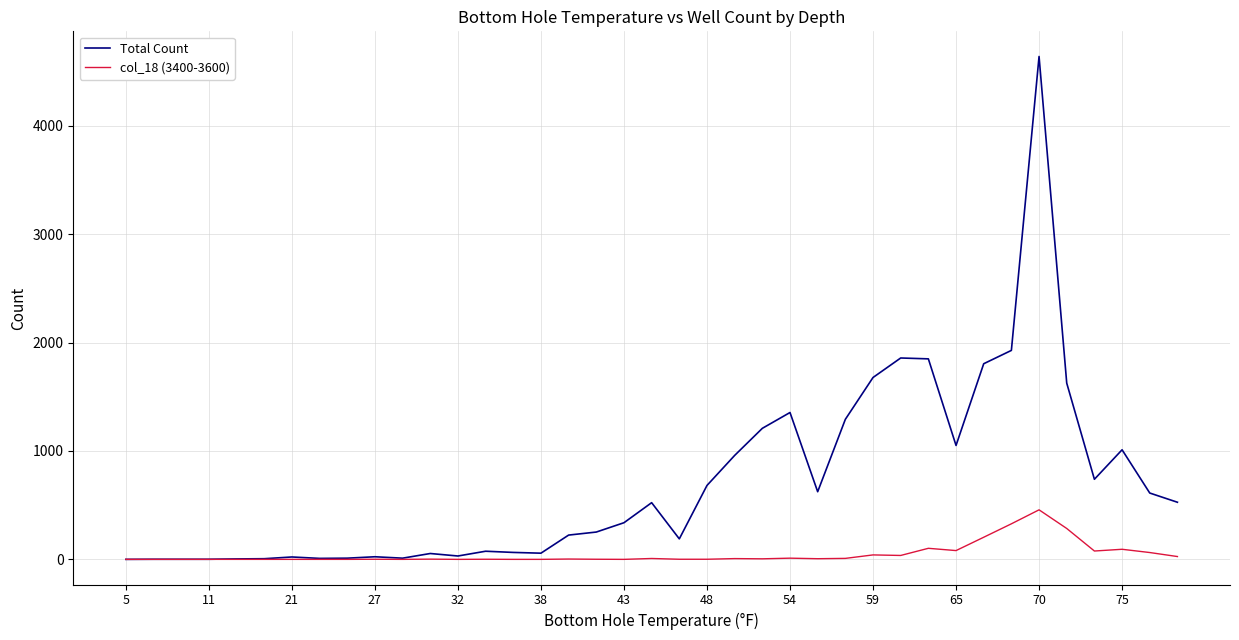

Rank the series by their maximum value, from lowest to highest.

col_18 (3400-3600), Total Count